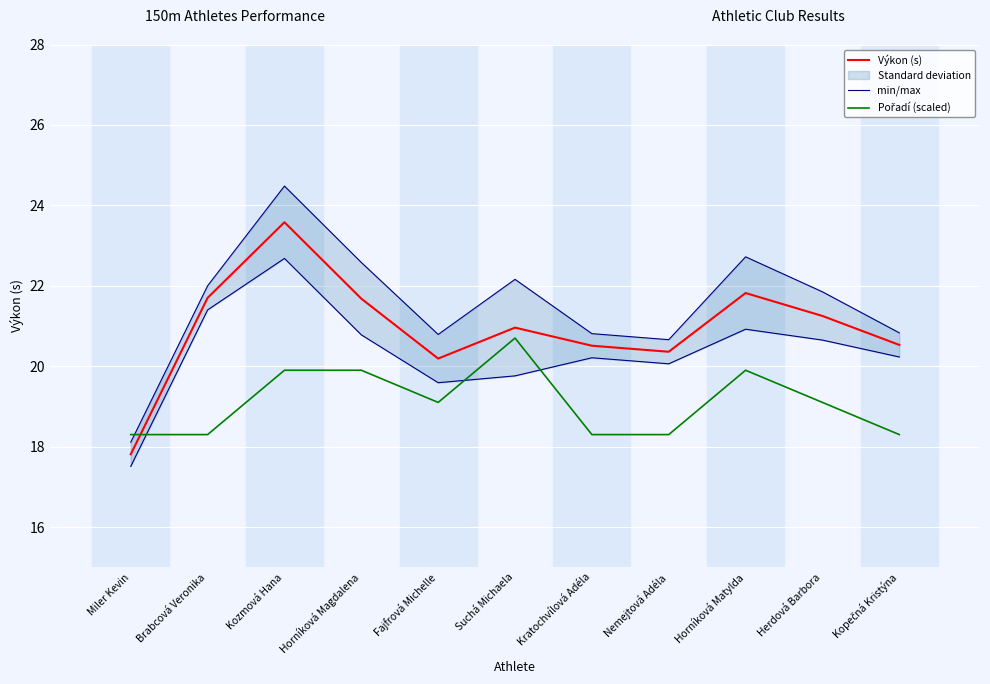

What position from the left is Miler Kevin?

1